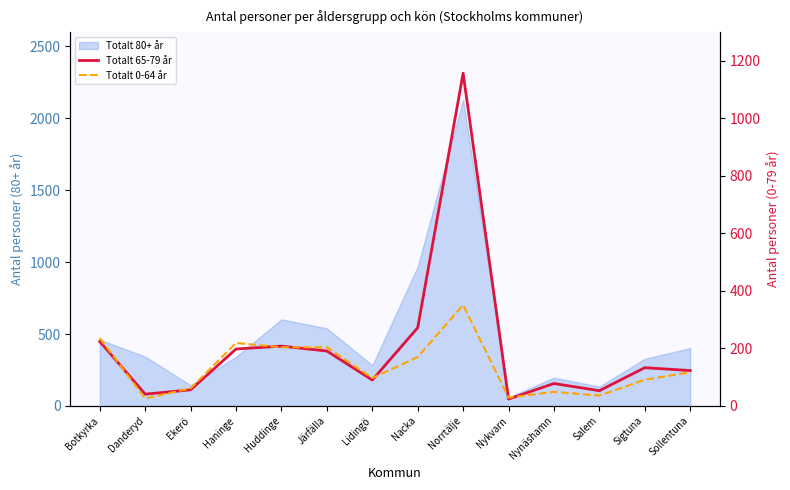

Is the value of Totalt 0-64 år at Nykvarn greater than the value of Totalt 65-79 år at Norrtälje?

No